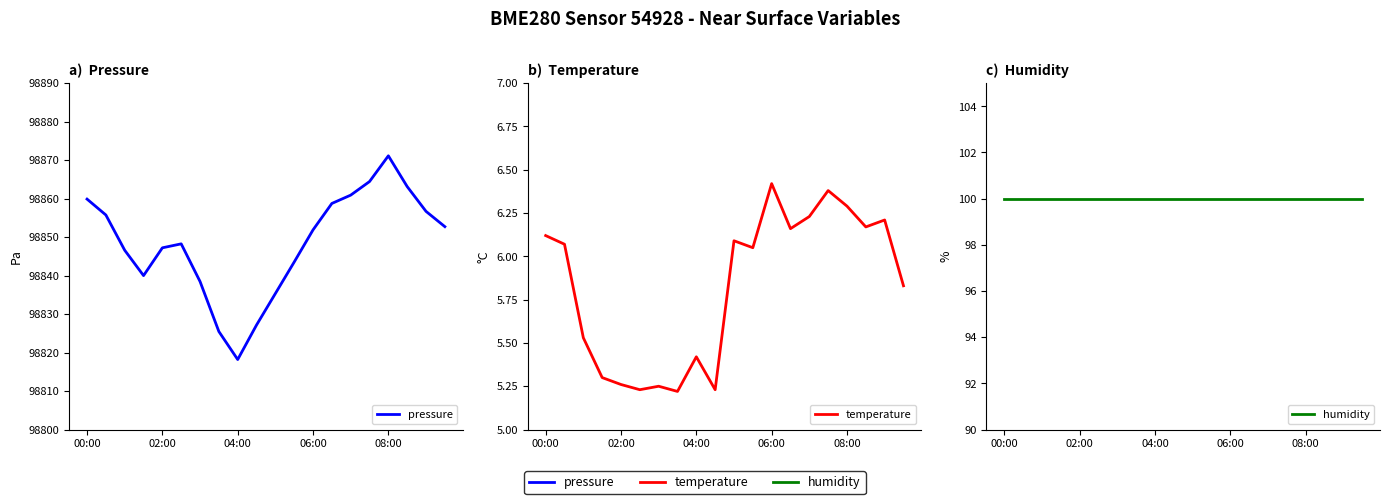

What is the average value of the temperature series?

5.8